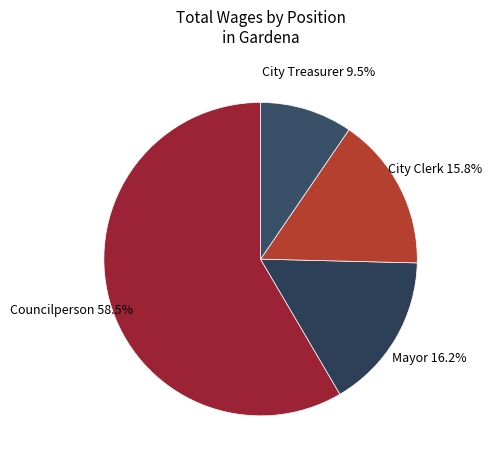

Which category has the biggest portion of the pie?

Councilperson